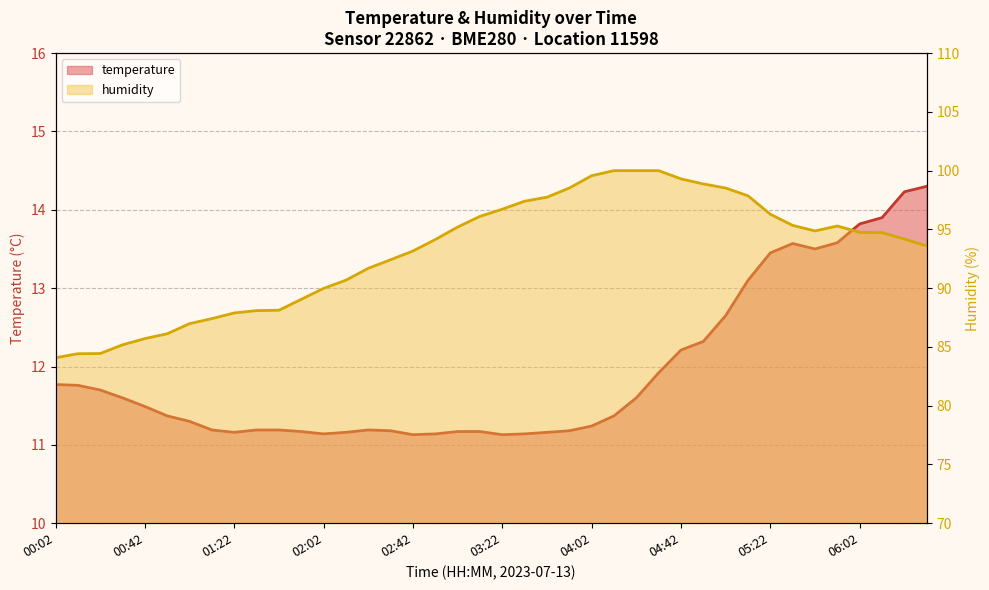

What is the sum of the temperature values at 31 and 04:02?

24.4